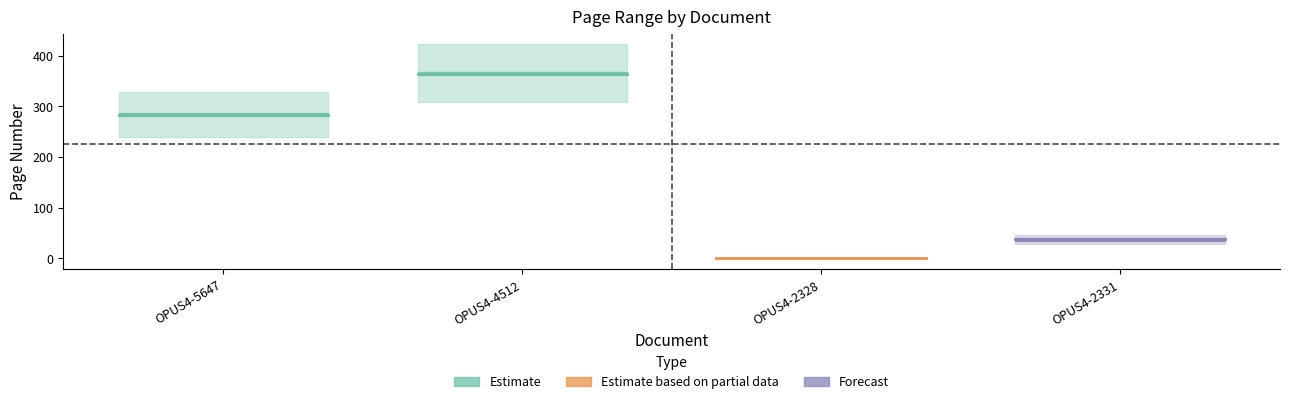

At which label does Letzte Seite reach its peak?

OPUS4-4512